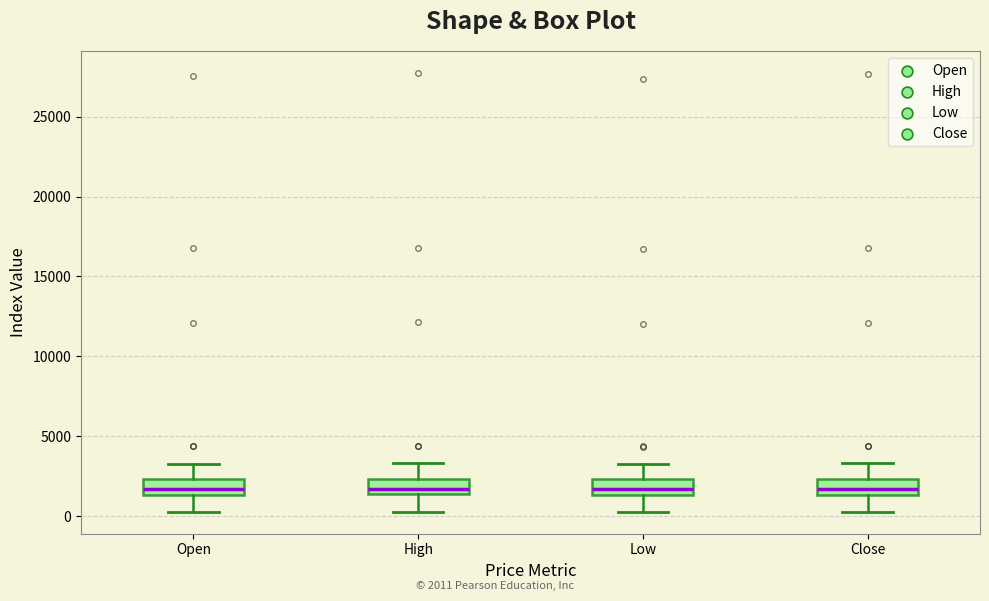

Reading left to right, transcribe this box plot: for each box, give where its median line is, the range the box spans, and where its two whiskers end, as read against the y-axis. The values are not printed on the chart, so give them approximately, as read against the axis.

Open: median 1500 (inside the box), box 1500 to 2500, whiskers 500 to 3500
High: median 1500 (inside the box), box 1500 to 2500, whiskers 500 to 3500
Low: median 1500 (inside the box), box 1500 to 2500, whiskers 500 to 3500
Close: median 1500 (inside the box), box 1500 to 2500, whiskers 500 to 3500